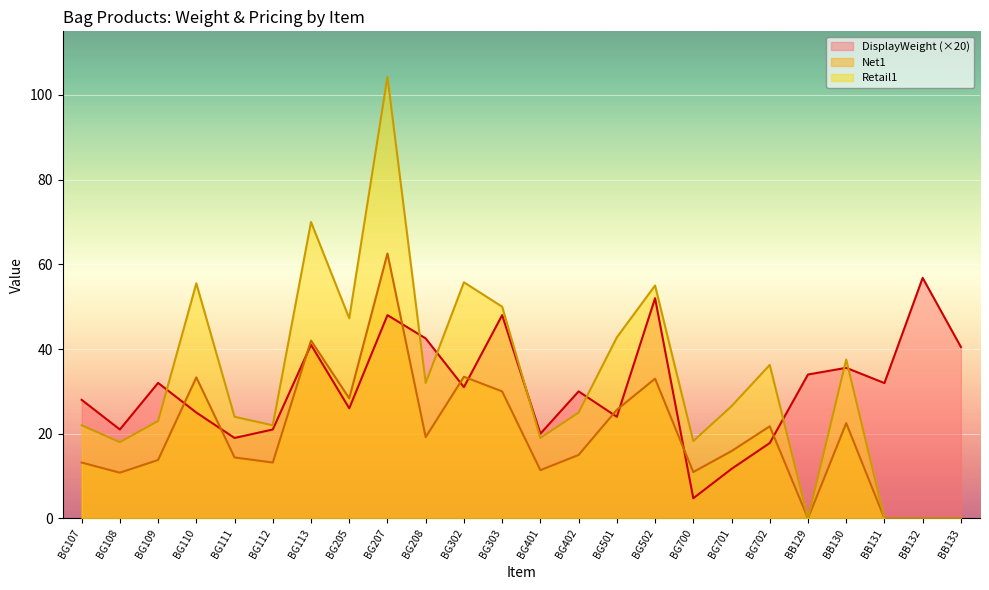

Which series has the largest total across all categories?

Retail1